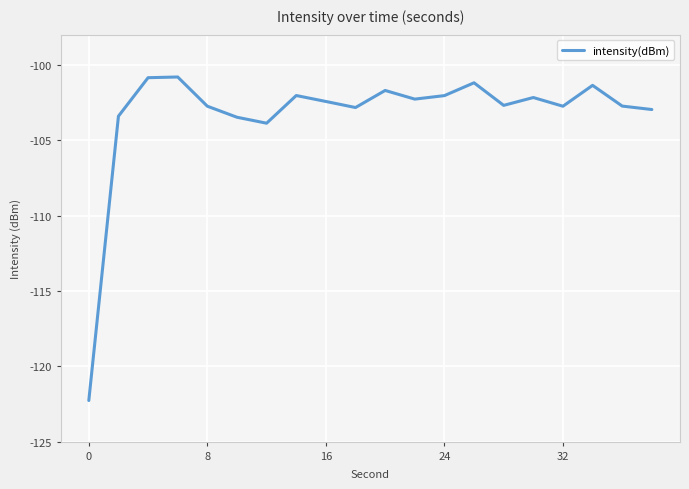

What is the smallest value displayed?

-122.3